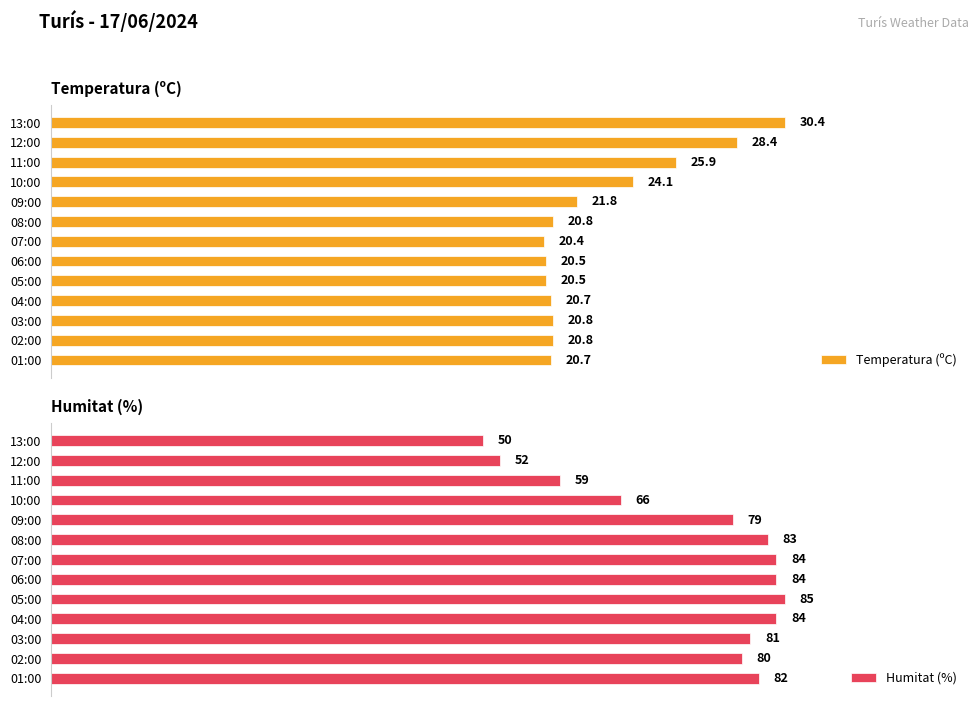

List the series in order of their peak value, highest first.

Humitat (%), Temperatura (ºC)